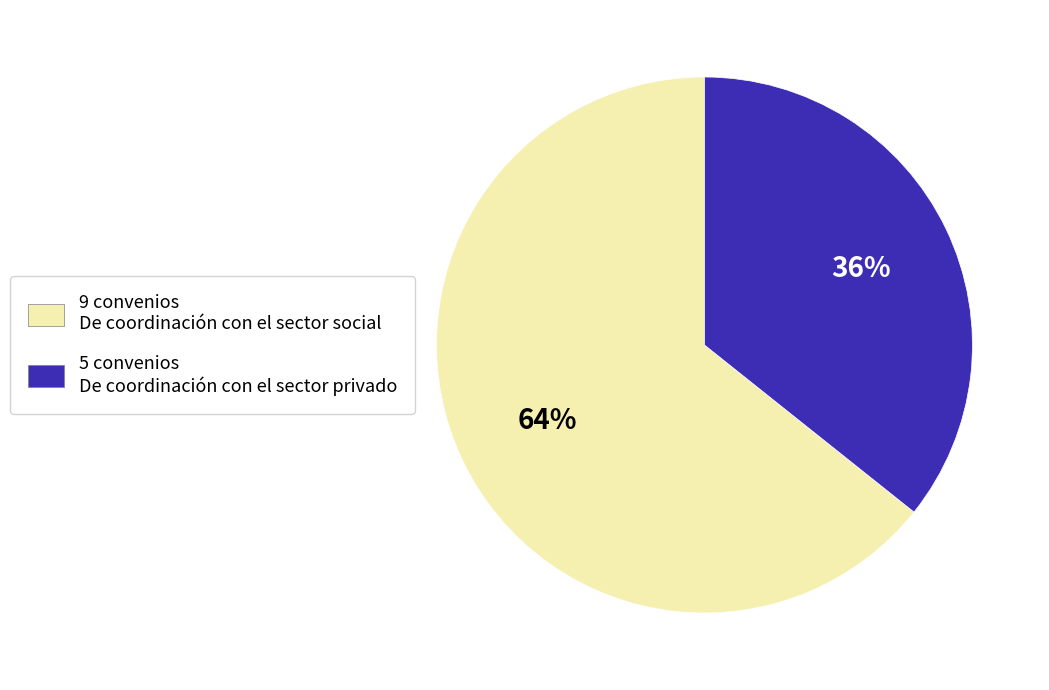

What is the ratio of the value at 9 convenios De coordinación con el sector social to the value at 5 convenios De coordinación con el sector privado?

1.8